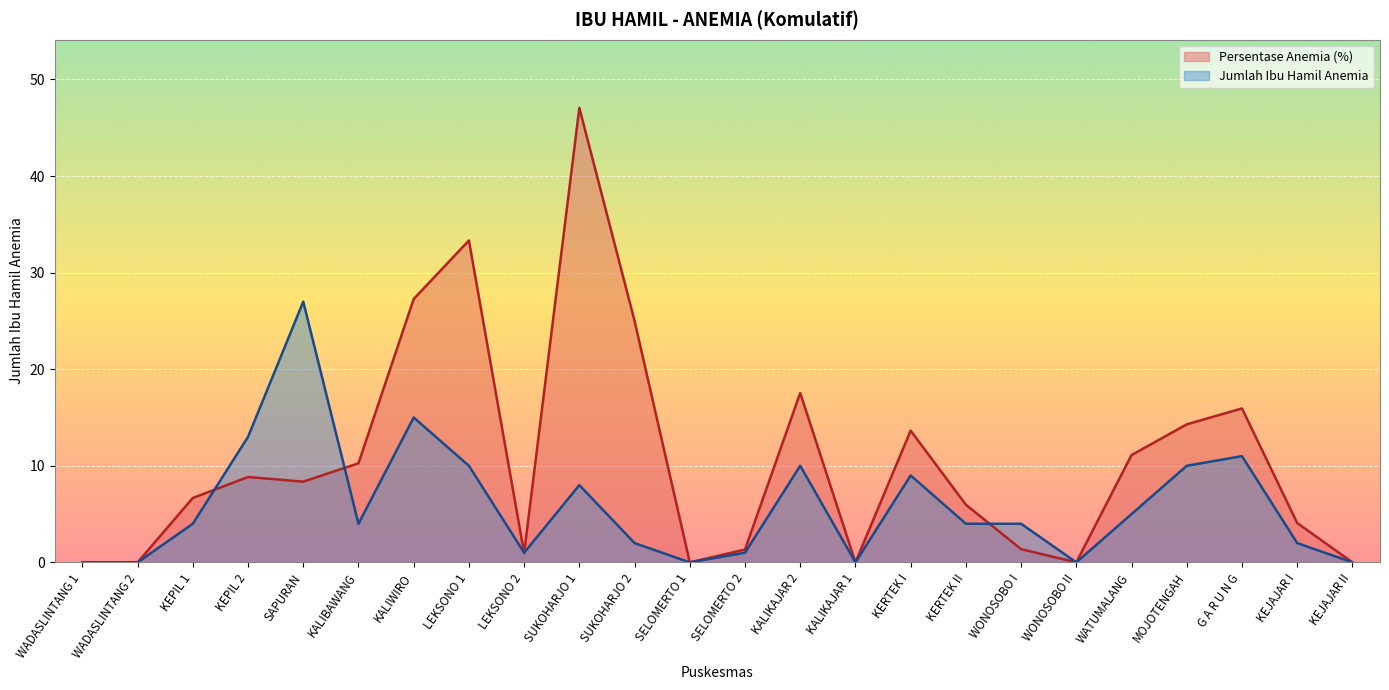

Rank the series at WADASLINTANG 2 from lowest to highest value.

Jumlah Ibu Hamil Anemia, Persentase Anemia (%)